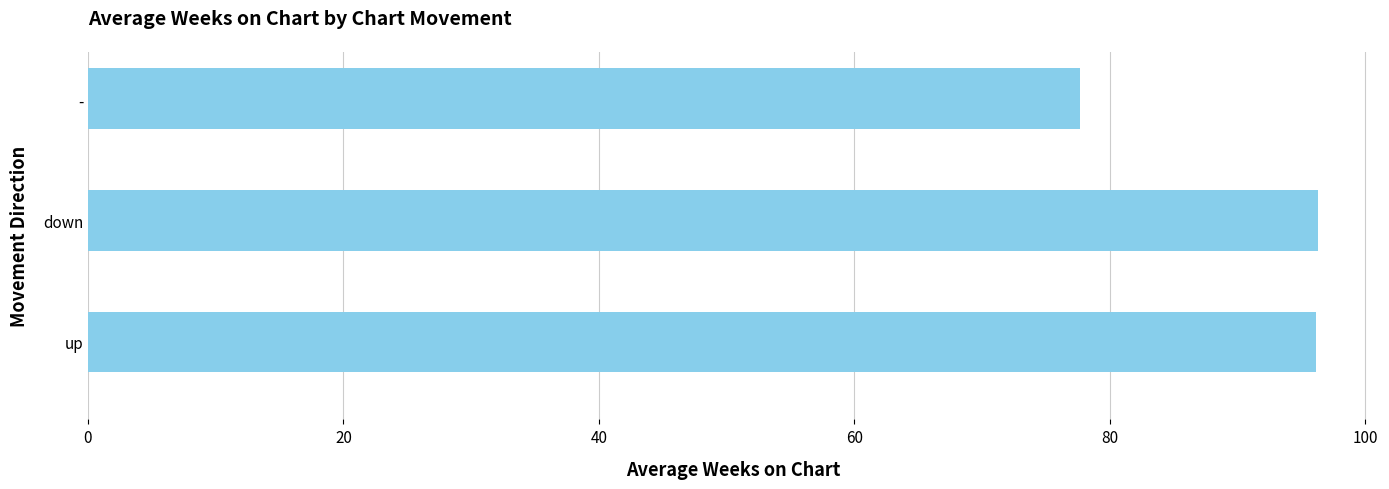

What is the sum of all values?

270.2